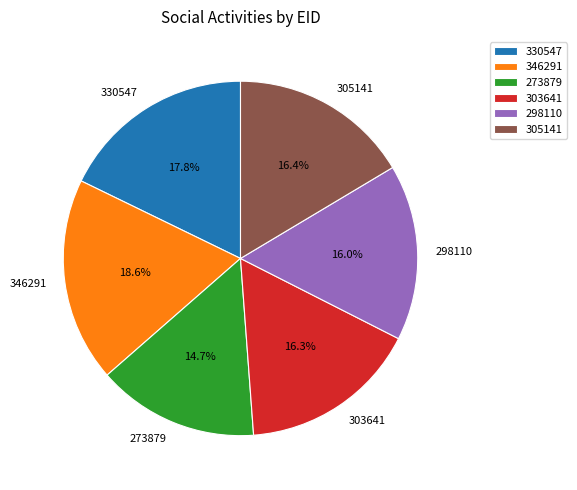

To the nearest percent, what is the combined percentage of 303641 and 346291?

35%